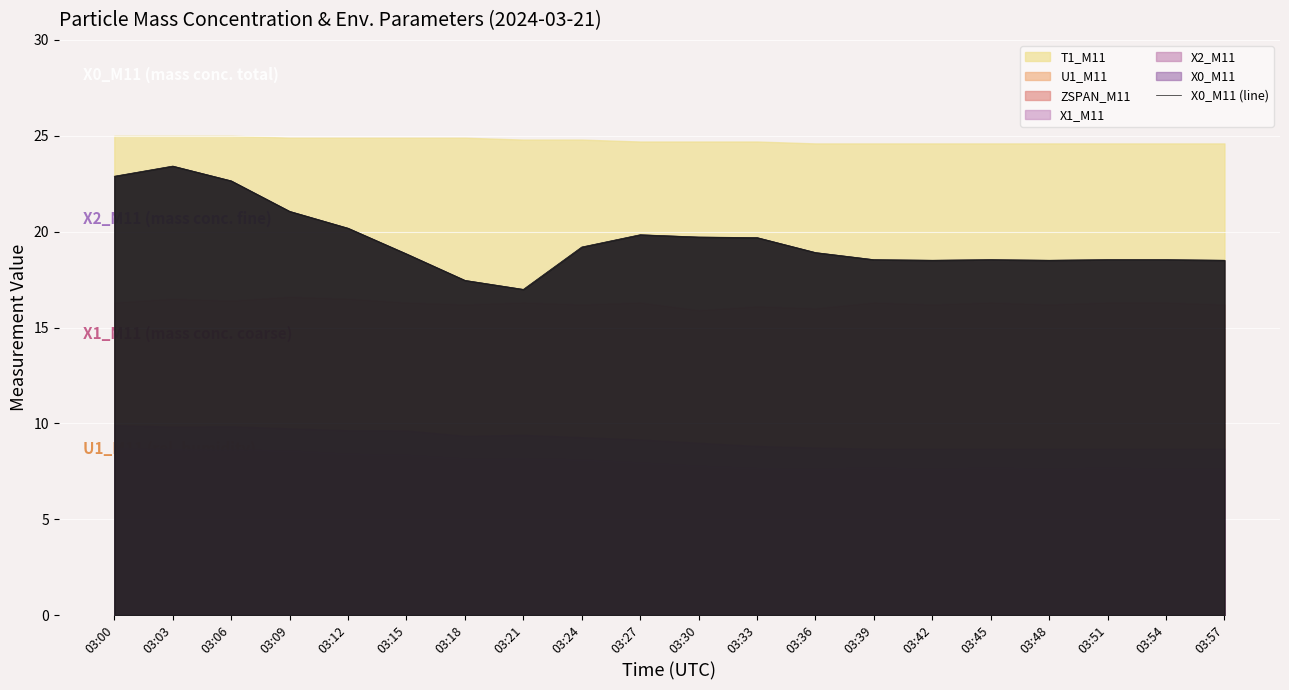

What is the smallest value displayed?

17.0